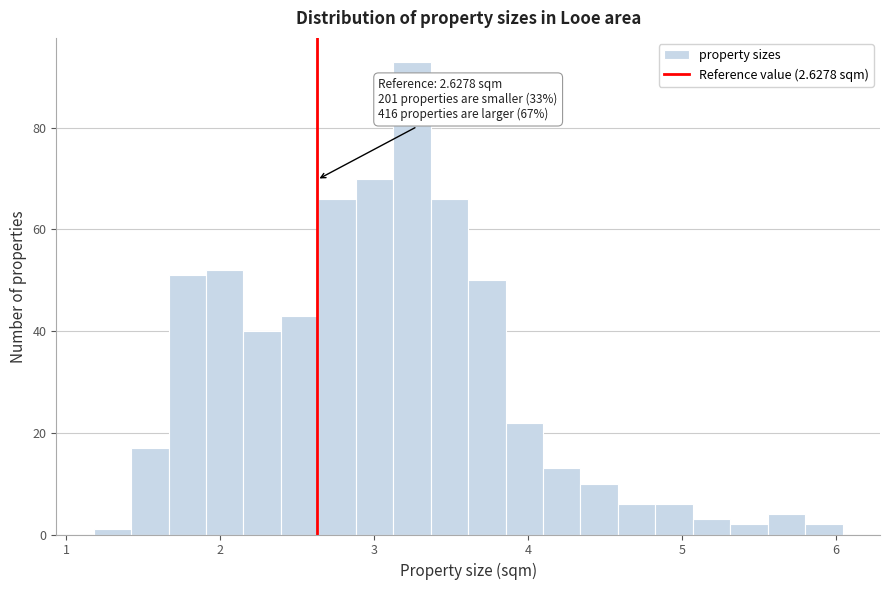

Around what value on the x-axis is the tallest bar? Give the approximate position of its centre, as read against the axis.

3.2